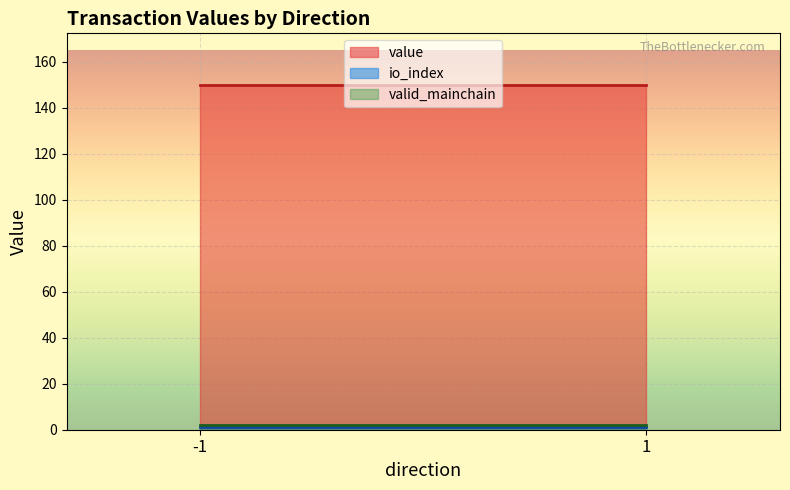

At which label does valid_mainchain reach its minimum?

-1